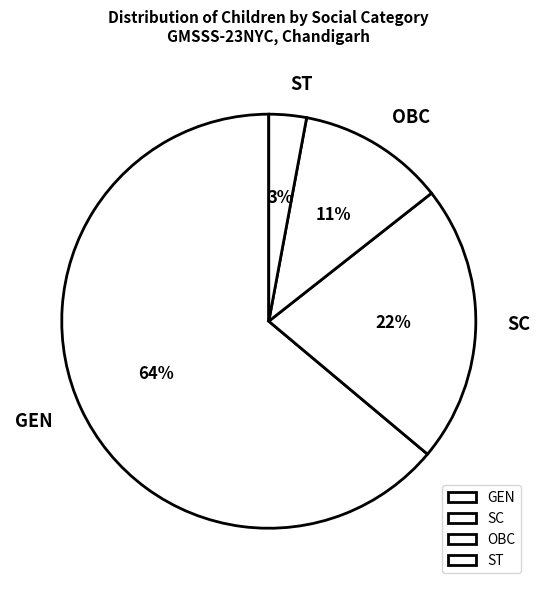

Which has a higher value, SC or GEN?

GEN